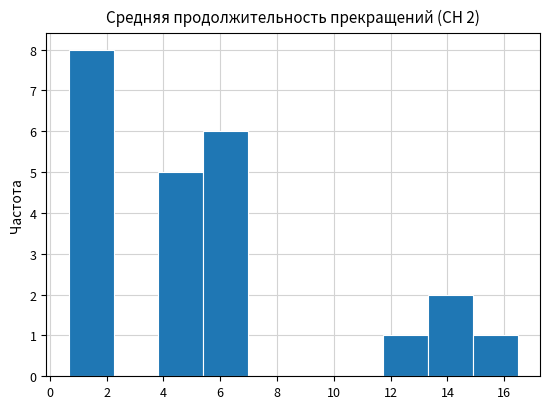

Which range on the x-axis has the tallest bar?

0.6 to 2.2